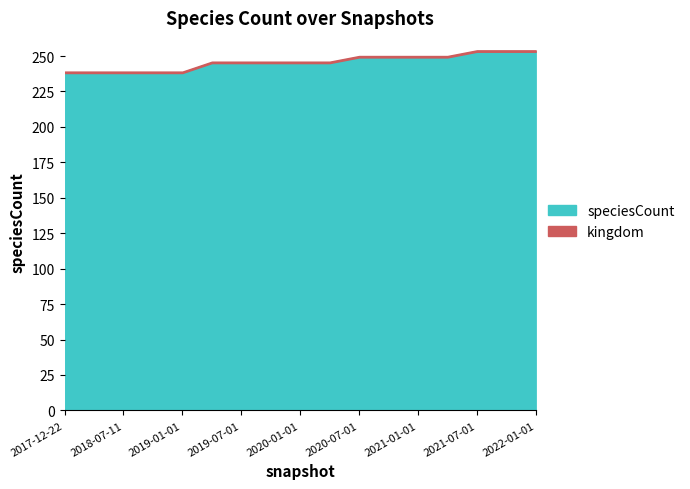

Is the value of kingdom at 2020-10-01 greater than the value of speciesCount at 2021-01-01?

No